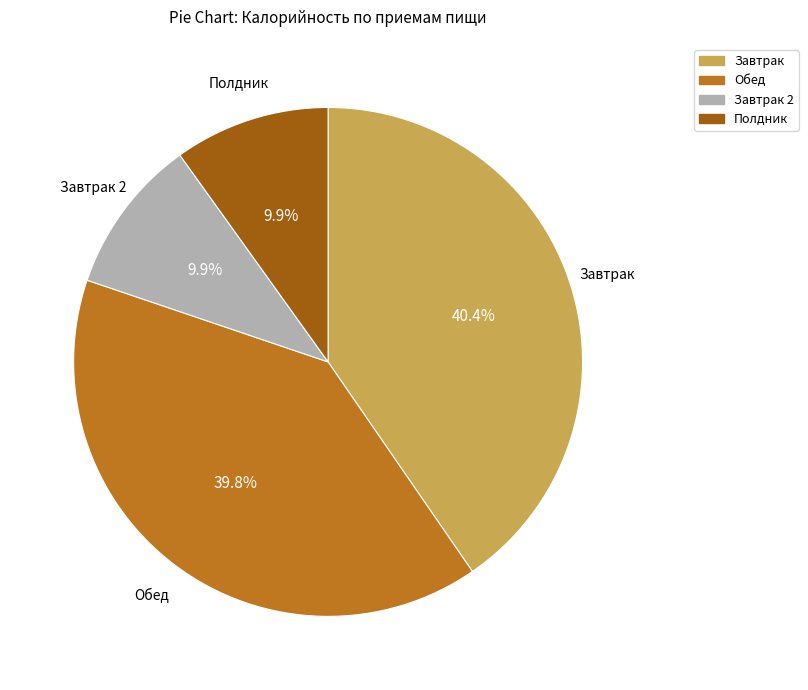

To the nearest percent, what is the average slice percentage?

25%